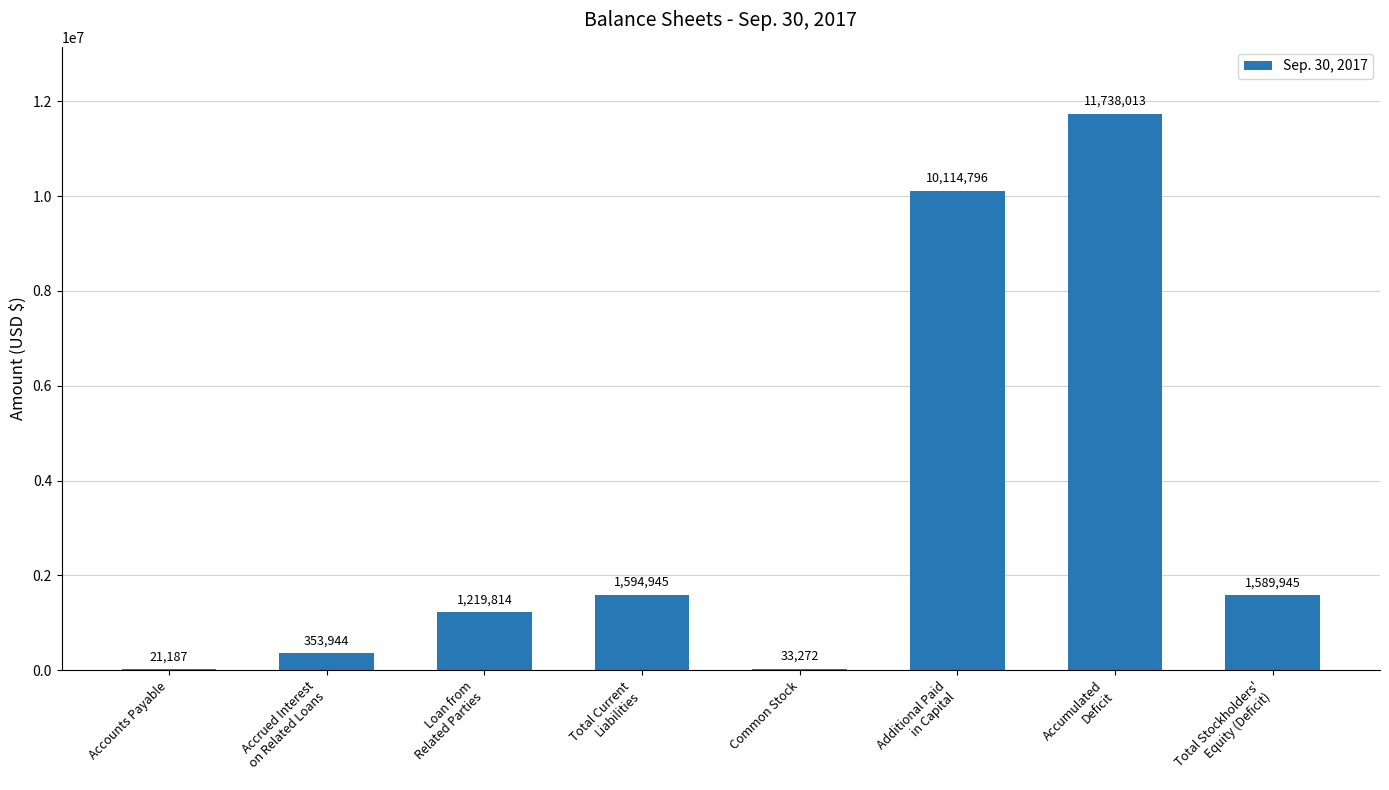

Where does the data first go above 1589945?

Total Current
Liabilities